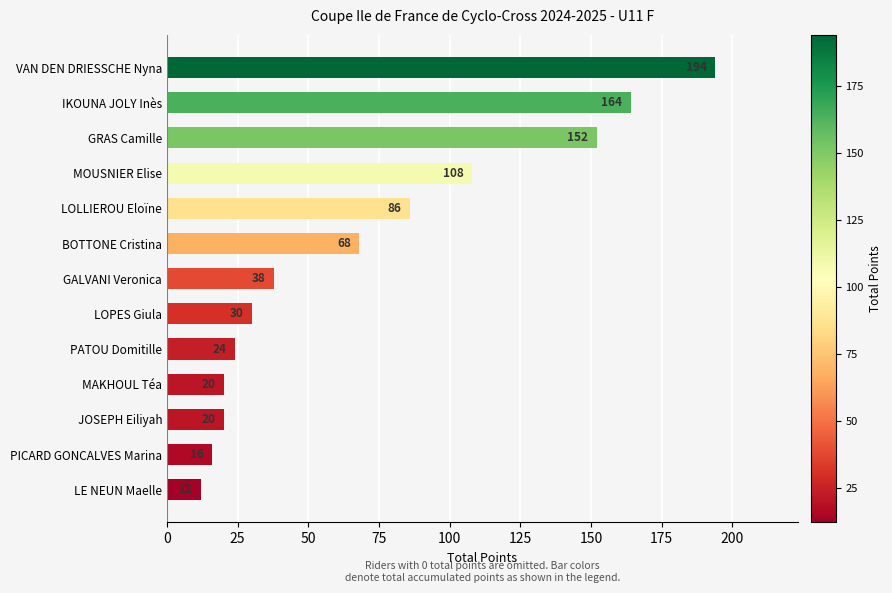

How many bars are there in total?

13